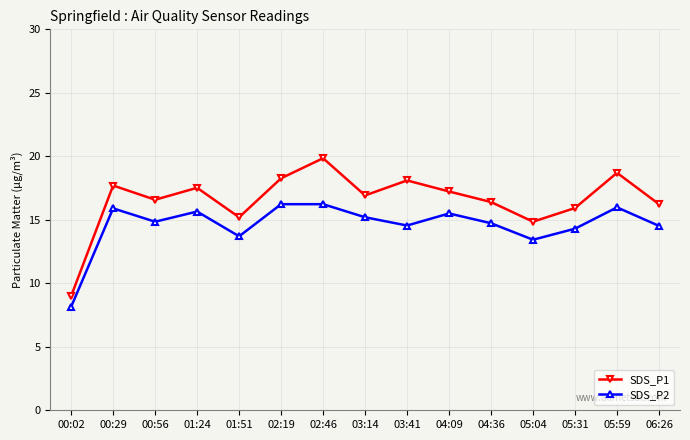

How many lines are shown in the chart?

2